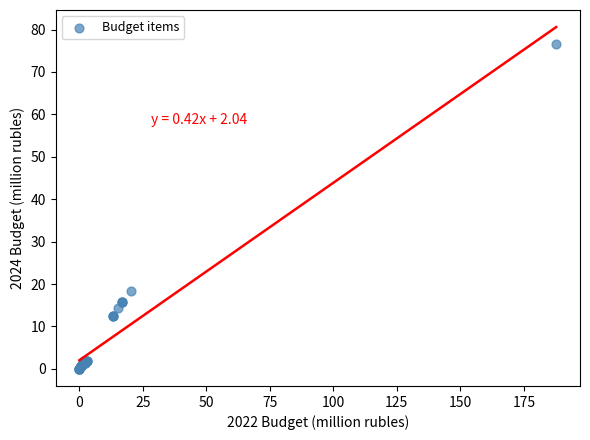

What Y value in the scatter plot is closest to 38?

18.4